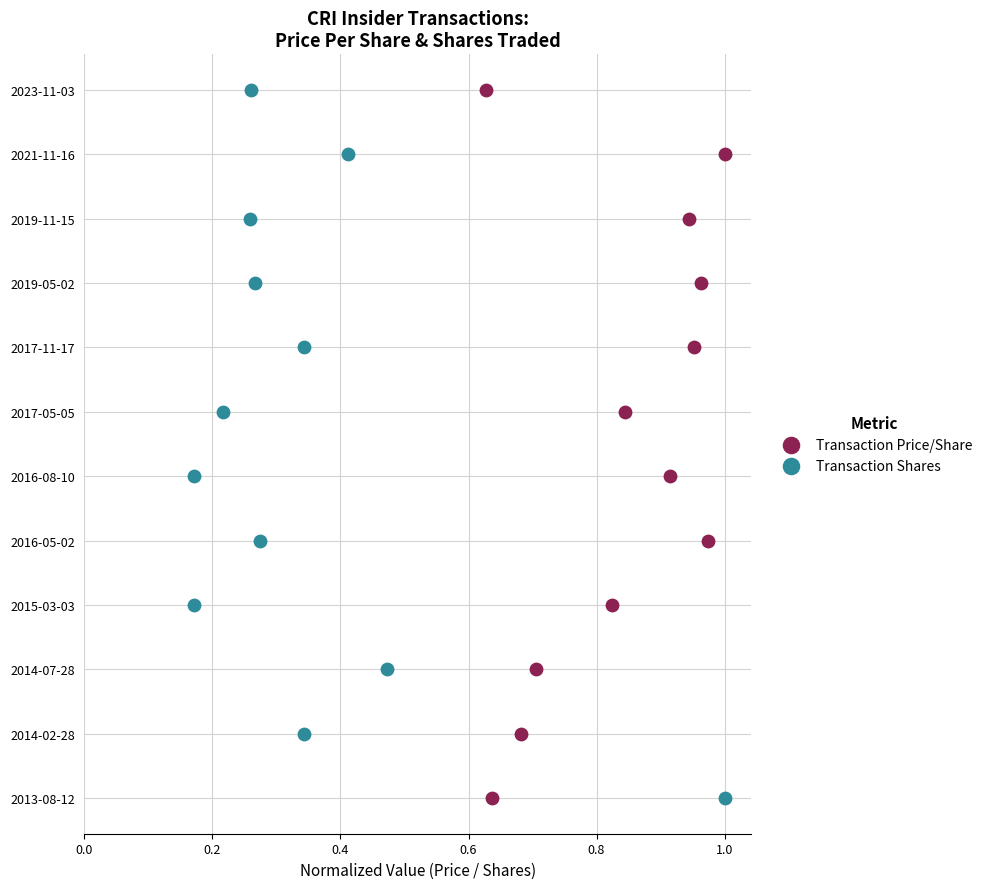

What are all the series names shown in the legend?

Transaction Price/Share, Transaction Shares